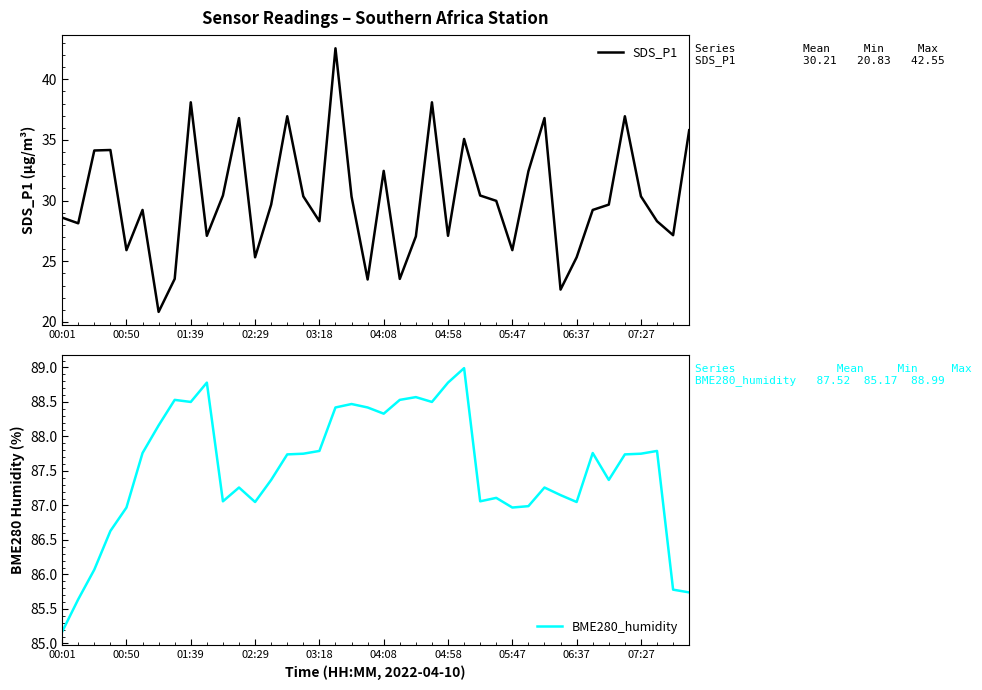

What are all the series names shown in the legend?

SDS_P1, BME280_humidity